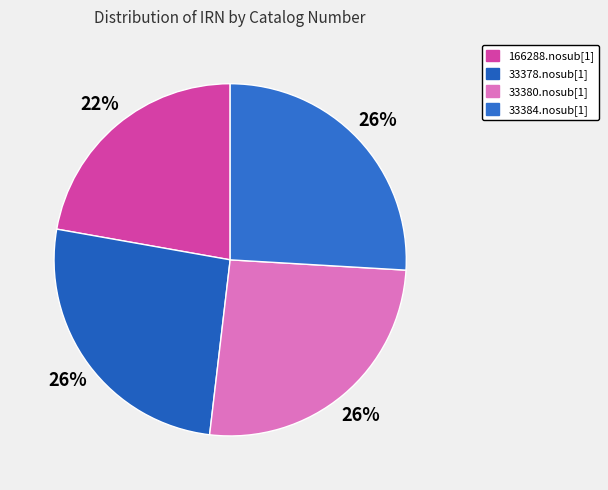

What is the smallest slice in the pie chart?

166288.nosub[1]